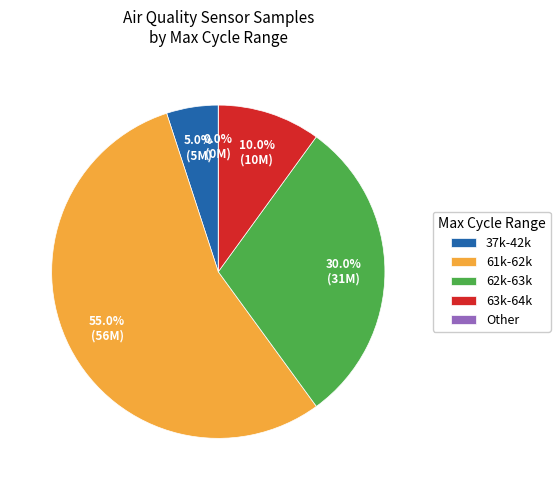

Is 27/61927 the majority of the pie?

No